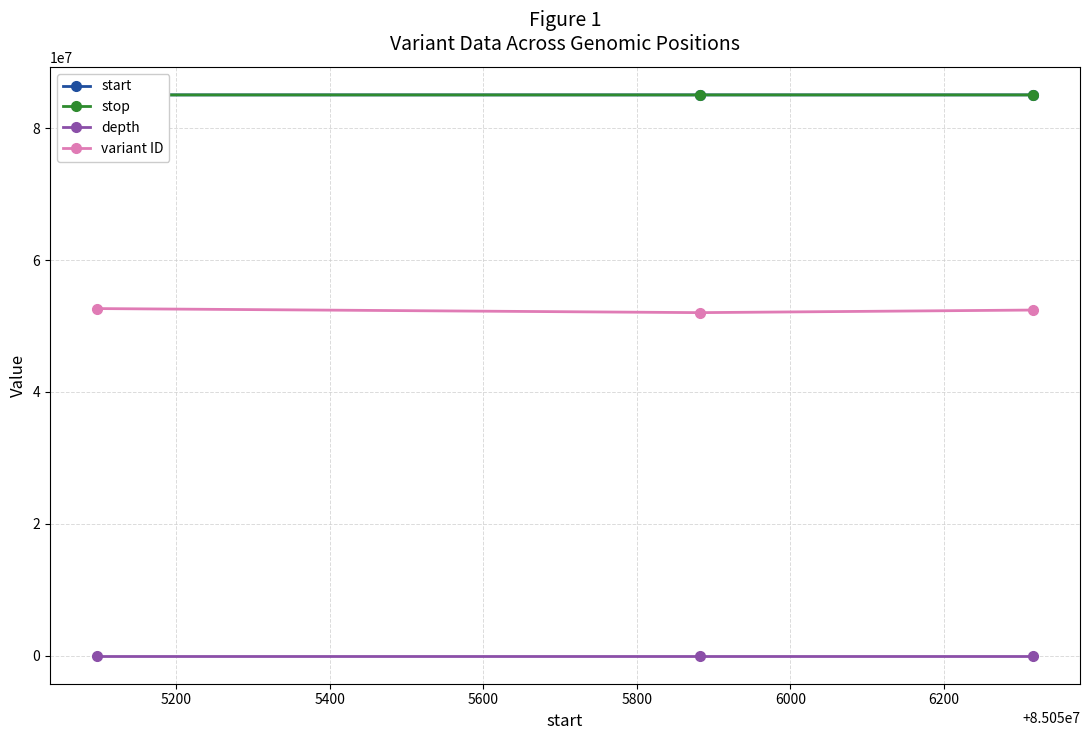

How many data points in variant ID are less than 52424946?

1